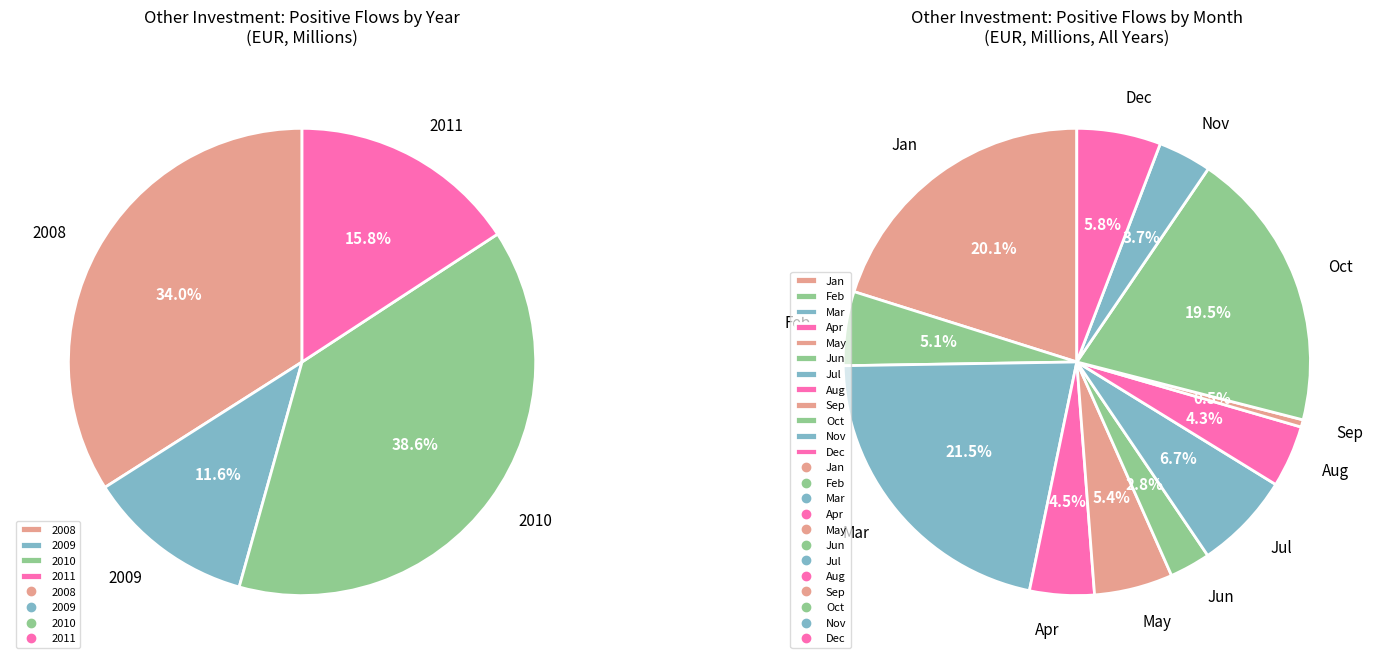

Do 2010-07 and 2008-03 together represent more than half of the pie?

No